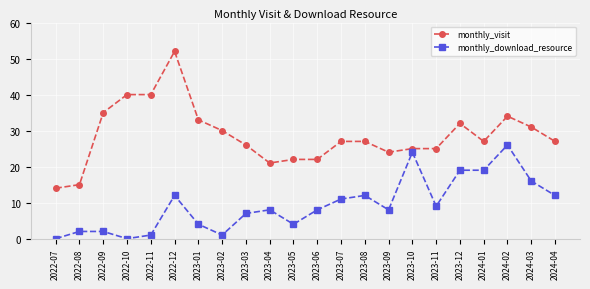

The value of monthly_visit at 2023-07 is 27. True or false?

True